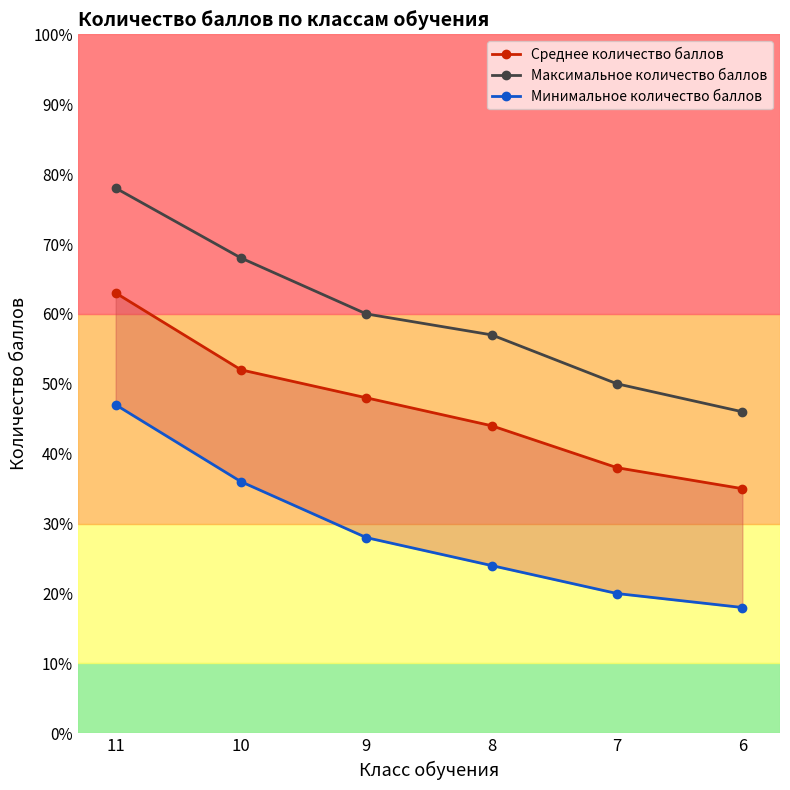

Which label corresponds to the smallest value in the chart?

6